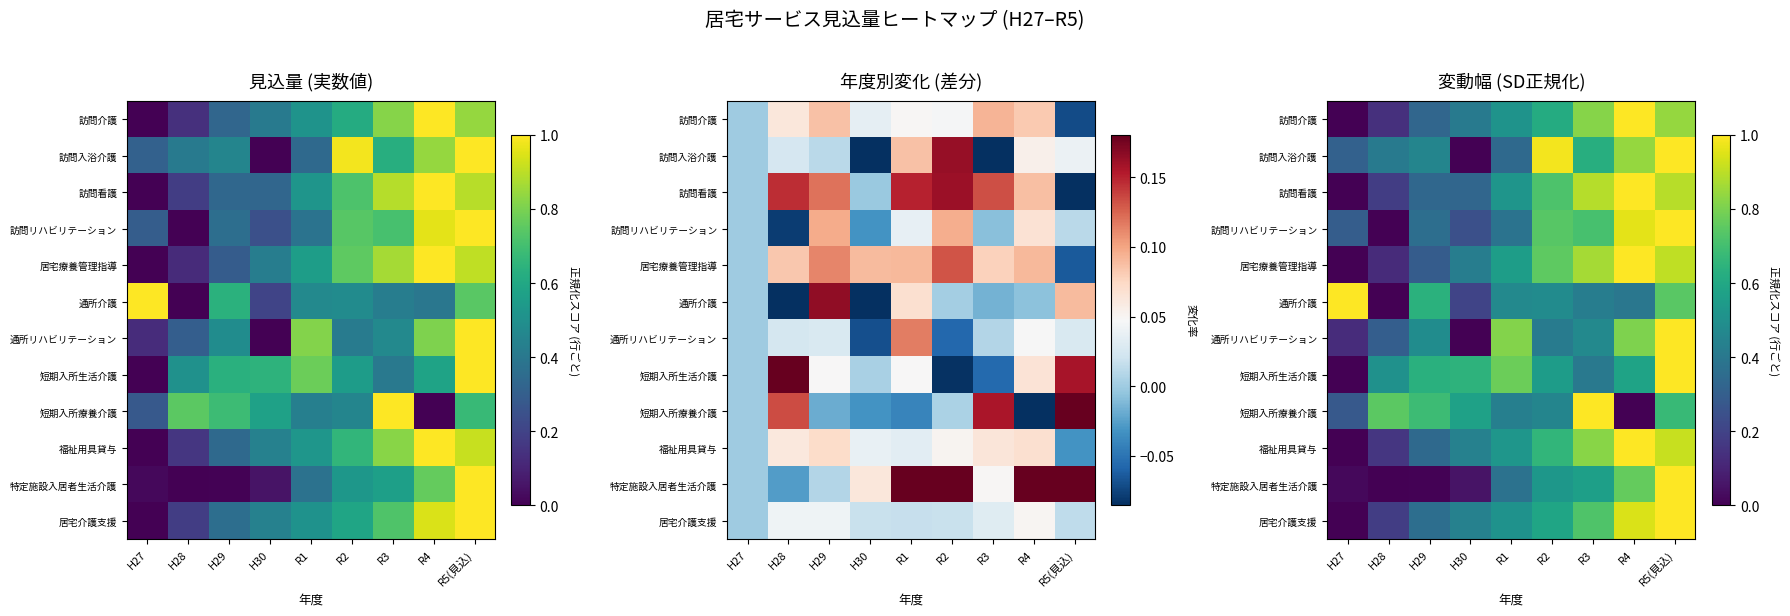

Rank the series by their maximum value, from lowest to highest.

訪問介護, 訪問入浴介護, 訪問看護, 訪問リハビリテーション, 居宅療養管理指導, 通所介護, 通所リハビリテーション, 短期入所生活介護, 短期入所療養介護, 福祉用具貸与, 特定施設入居者生活介護, 居宅介護支援